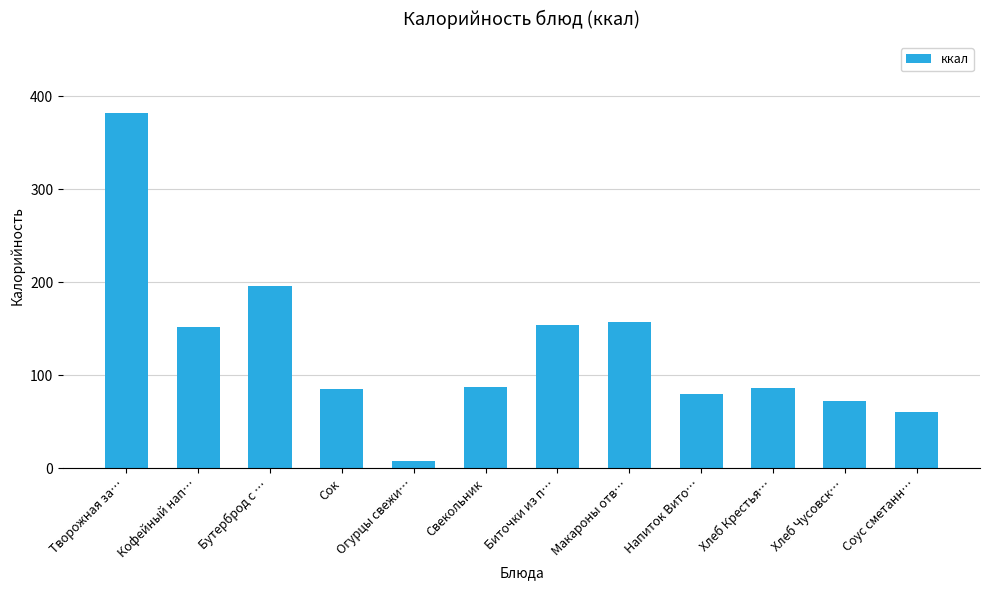

The value at Соус сметанн… is 61.0. True or false?

True